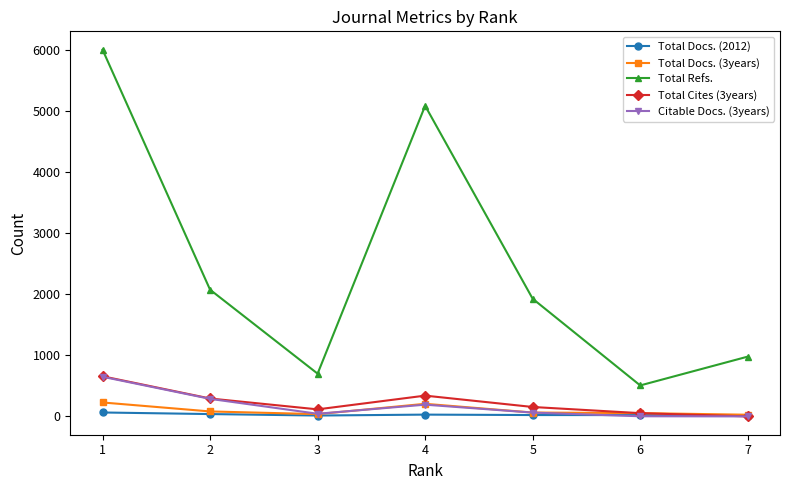

What is the sum of the Total Docs. (3years) values at 5 and 4?

269